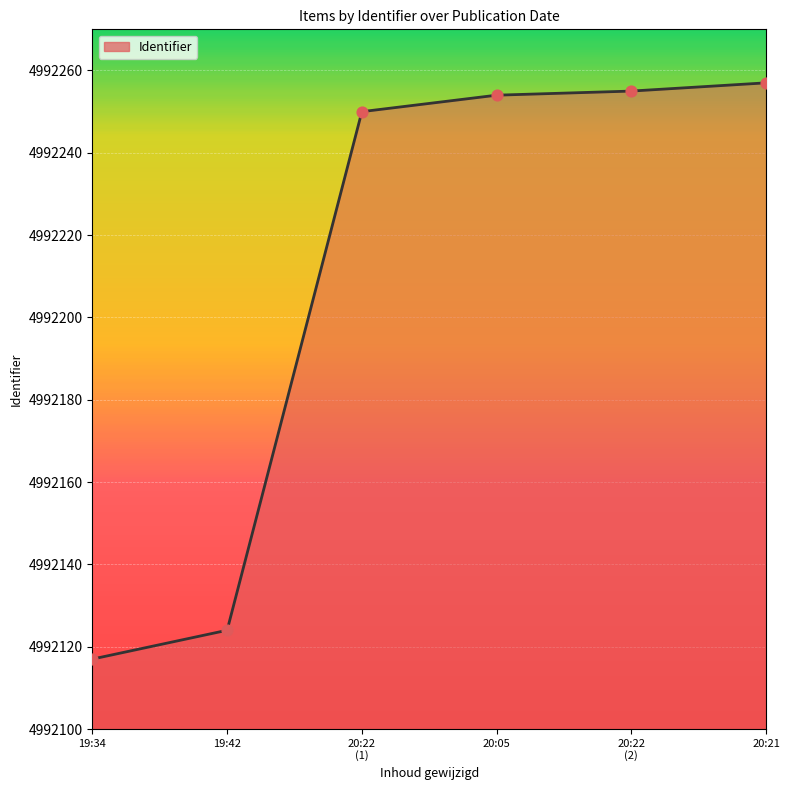

What is the ratio of the value at 20:21 to the value at 19:42?

1.0